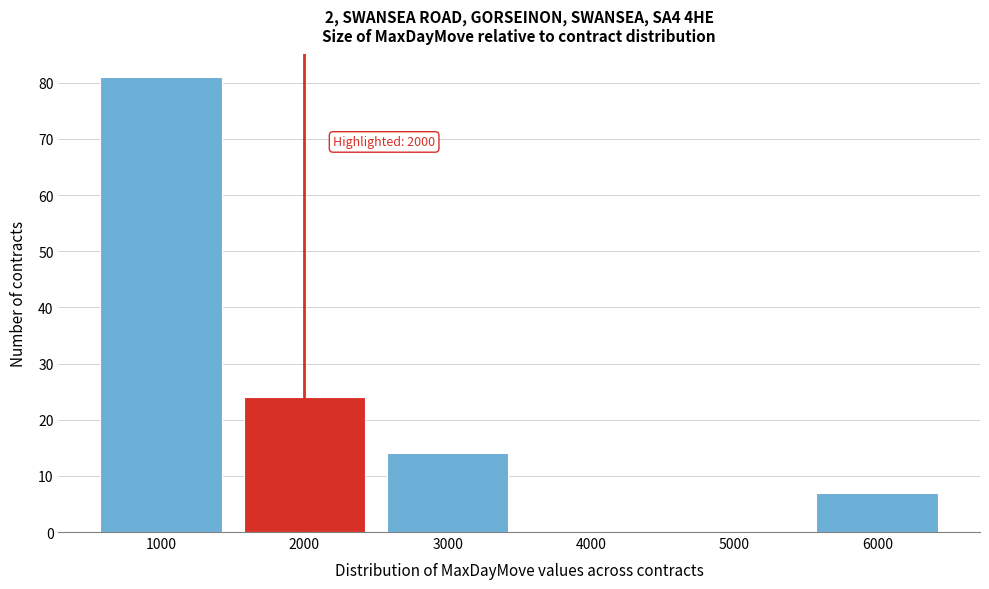

Which range on the x-axis has the tallest bar?

500 to 1500